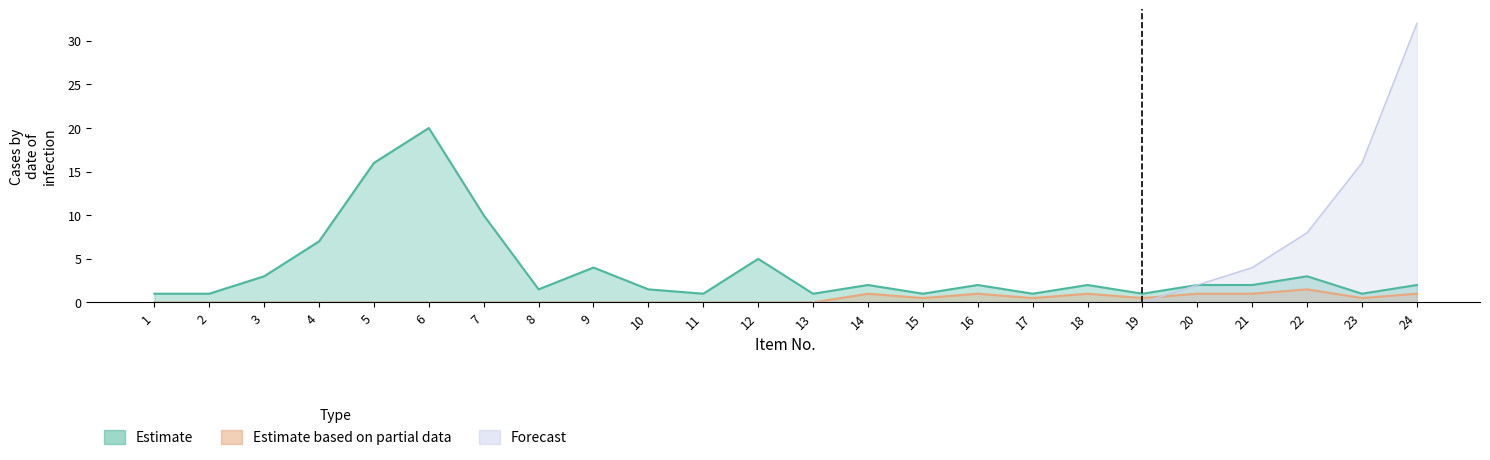

What is the greatest value displayed?

32.0